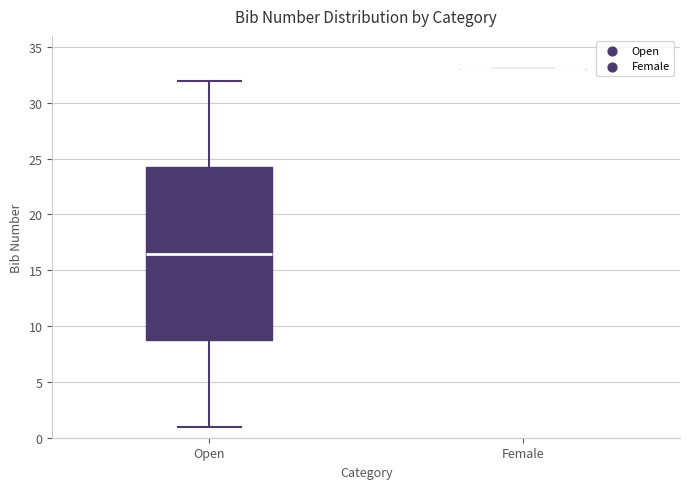

Reading left to right, read every box against the y-axis: the position of its median line, the range the box covers, and the ends of its whiskers. The values are not printed on the chart, so give them approximately, as read against the axis.

Open: median 16.5, box 9.0 to 24.5, whiskers 1.0 to 32.0
Female: box collapsed to a line at 33.0, whiskers 33.0 to 33.0